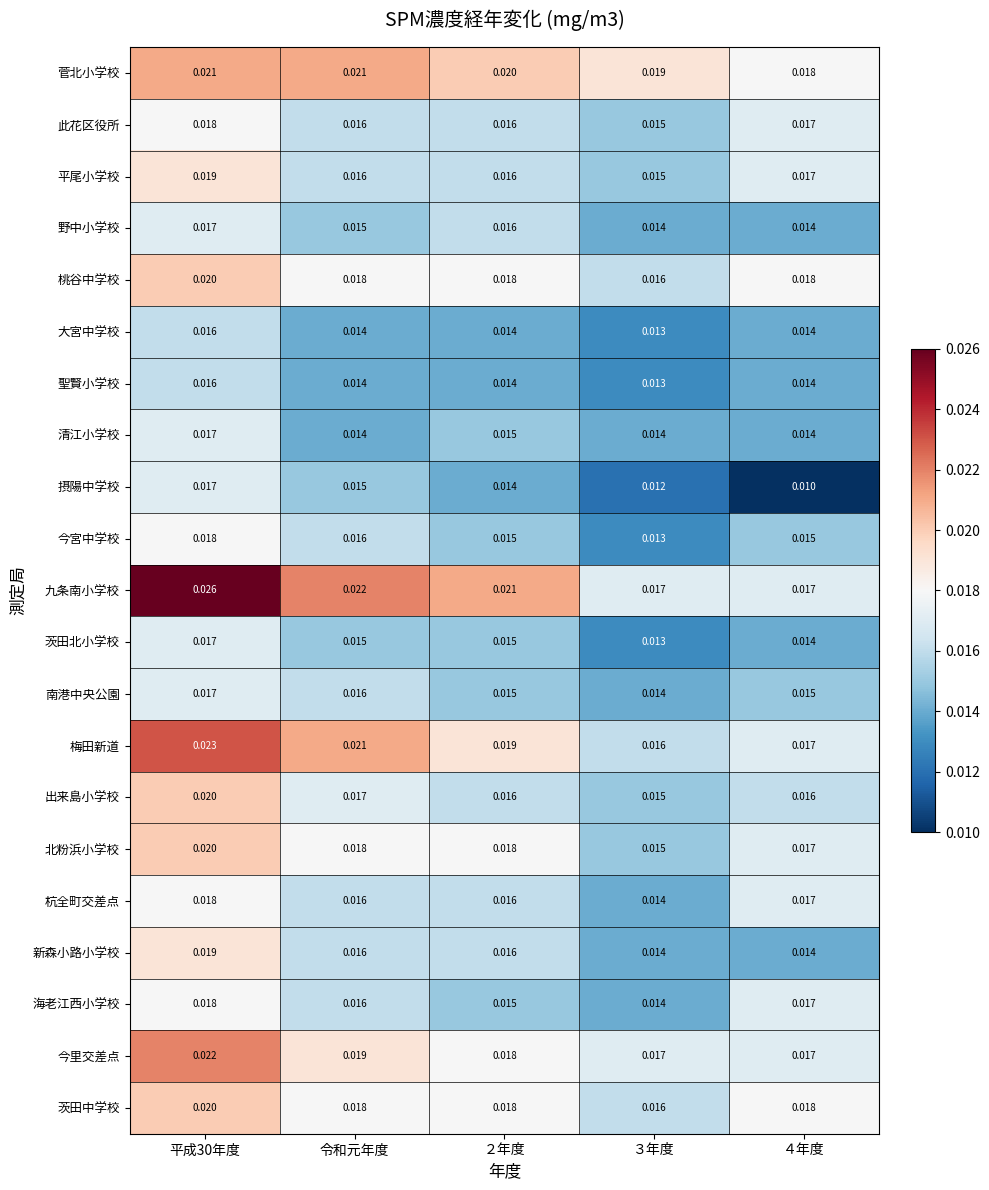

Which series has the largest total across all categories?

九条南小学校